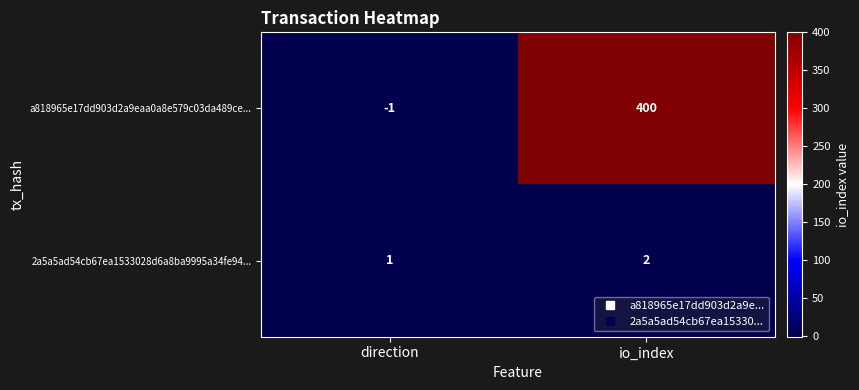

What value does the a818965e17dd903d2a9eaa0a8e579c03da489ce... series have at io_index?

400